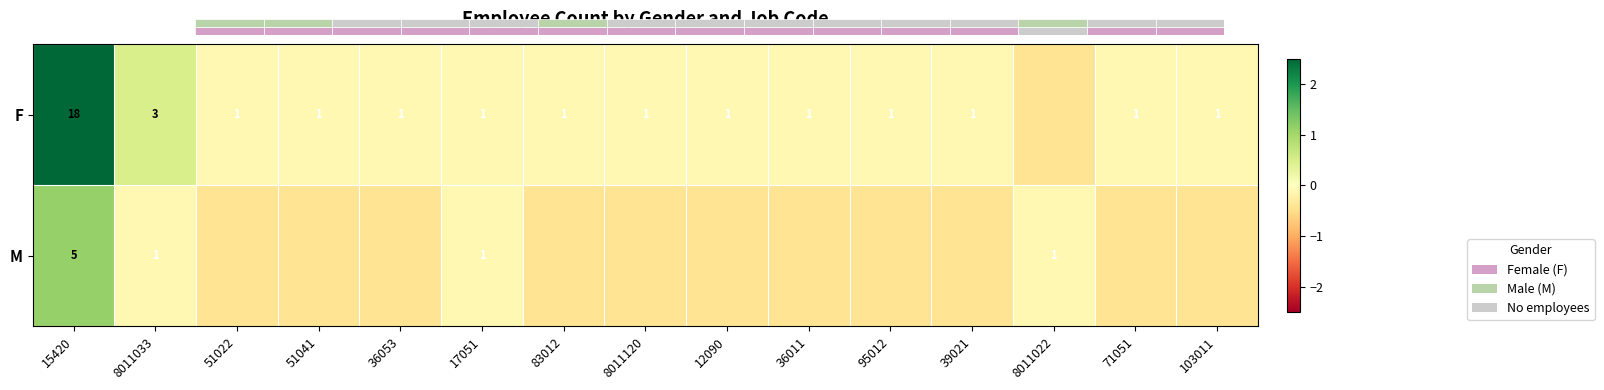

Which label corresponds to the smallest value in the chart?

8011022